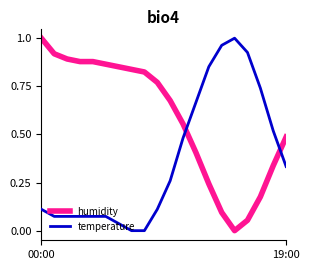

Which series has the largest total across all categories?

humidity